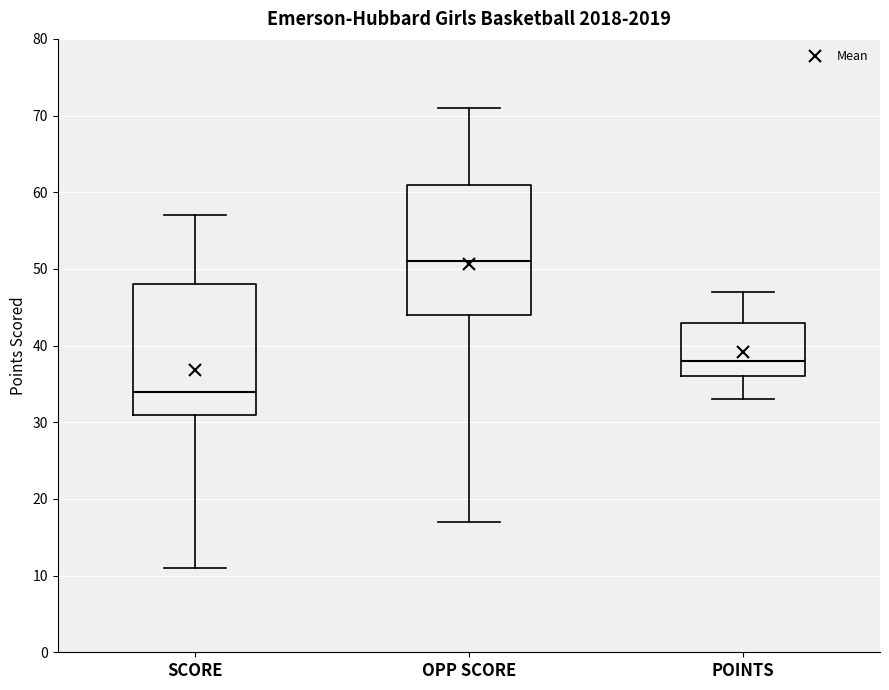

Which box's median line is the highest?

OPP SCORE